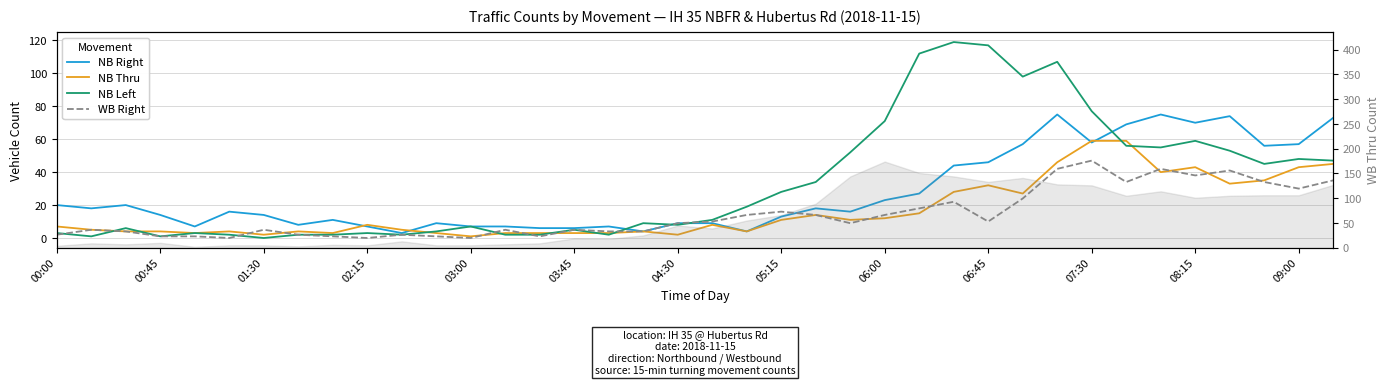

Is it true that NB Right equals 8 at 03:45?

False